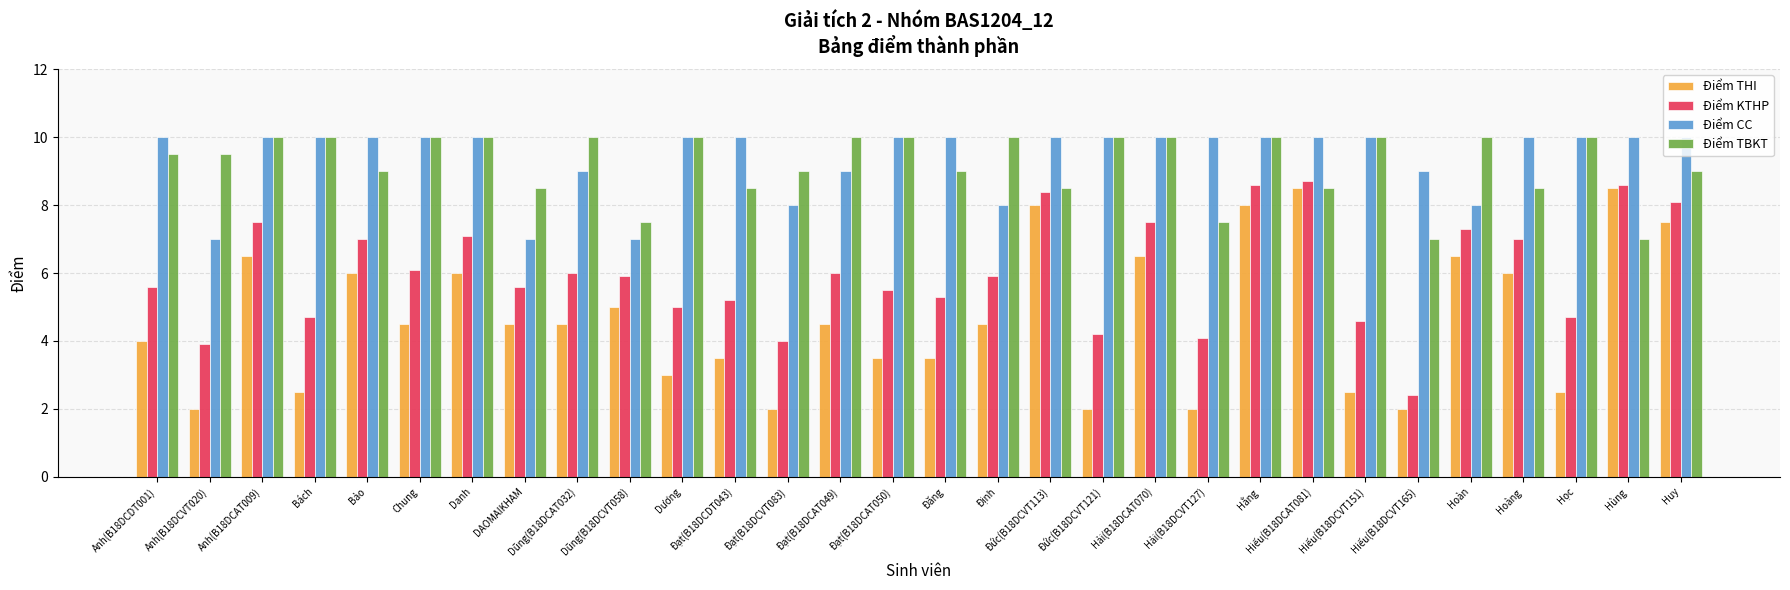

Reading left to right, list all the values displayed in this chart.

Điểm THI: Anh(B18DCDT001)=4.0	Anh(B18DCVT020)=2.0	Anh(B18DCAT009)=6.5	Bách=2.5	Bảo=6.0	Chung=4.5	Danh=6.0	DAOMAIKHAM=4.5	Dũng(B18DCAT032)=4.5	Dũng(B18DCVT058)=5.0	Dương=3.0	Đạt(B18DCDT043)=3.5	Đạt(B18DCVT083)=2.0	Đạt(B18DCAT049)=4.5	Đạt(B18DCAT050)=3.5	Đăng=3.5	Định=4.5	Đức(B18DCVT113)=8.0	Đức(B18DCVT121)=2.0	Hải(B18DCAT070)=6.5	Hải(B18DCVT127)=2.0	Hằng=8.0	Hiếu(B18DCAT081)=8.5	Hiếu(B18DCVT151)=2.5	Hiếu(B18DCVT165)=2.0	Hoàn=6.5	Hoàng=6.0	Học=2.5	Hùng=8.5	Huy=7.5
Điểm KTHP: Anh(B18DCDT001)=5.6	Anh(B18DCVT020)=3.9	Anh(B18DCAT009)=7.5	Bách=4.7	Bảo=7.0	Chung=6.1	Danh=7.1	DAOMAIKHAM=5.6	Dũng(B18DCAT032)=6.0	Dũng(B18DCVT058)=5.9	Dương=5.0	Đạt(B18DCDT043)=5.2	Đạt(B18DCVT083)=4.0	Đạt(B18DCAT049)=6.0	Đạt(B18DCAT050)=5.5	Đăng=5.3	Định=5.9	Đức(B18DCVT113)=8.4	Đức(B18DCVT121)=4.2	Hải(B18DCAT070)=7.5	Hải(B18DCVT127)=4.1	Hằng=8.6	Hiếu(B18DCAT081)=8.7	Hiếu(B18DCVT151)=4.6	Hiếu(B18DCVT165)=2.4	Hoàn=7.3	Hoàng=7.0	Học=4.7	Hùng=8.6	Huy=8.1
Điểm CC: Anh(B18DCDT001)=10.0	Anh(B18DCVT020)=7.0	Anh(B18DCAT009)=10.0	Bách=10.0	Bảo=10.0	Chung=10.0	Danh=10.0	DAOMAIKHAM=7.0	Dũng(B18DCAT032)=9.0	Dũng(B18DCVT058)=7.0	Dương=10.0	Đạt(B18DCDT043)=10.0	Đạt(B18DCVT083)=8.0	Đạt(B18DCAT049)=9.0	Đạt(B18DCAT050)=10.0	Đăng=10.0	Định=8.0	Đức(B18DCVT113)=10.0	Đức(B18DCVT121)=10.0	Hải(B18DCAT070)=10.0	Hải(B18DCVT127)=10.0	Hằng=10.0	Hiếu(B18DCAT081)=10.0	Hiếu(B18DCVT151)=10.0	Hiếu(B18DCVT165)=9.0	Hoàn=8.0	Hoàng=10.0	Học=10.0	Hùng=10.0	Huy=10.0
Điểm TBKT: Anh(B18DCDT001)=9.5	Anh(B18DCVT020)=9.5	Anh(B18DCAT009)=10.0	Bách=10.0	Bảo=9.0	Chung=10.0	Danh=10.0	DAOMAIKHAM=8.5	Dũng(B18DCAT032)=10.0	Dũng(B18DCVT058)=7.5	Dương=10.0	Đạt(B18DCDT043)=8.5	Đạt(B18DCVT083)=9.0	Đạt(B18DCAT049)=10.0	Đạt(B18DCAT050)=10.0	Đăng=9.0	Định=10.0	Đức(B18DCVT113)=8.5	Đức(B18DCVT121)=10.0	Hải(B18DCAT070)=10.0	Hải(B18DCVT127)=7.5	Hằng=10.0	Hiếu(B18DCAT081)=8.5	Hiếu(B18DCVT151)=10.0	Hiếu(B18DCVT165)=7.0	Hoàn=10.0	Hoàng=8.5	Học=10.0	Hùng=7.0	Huy=9.0